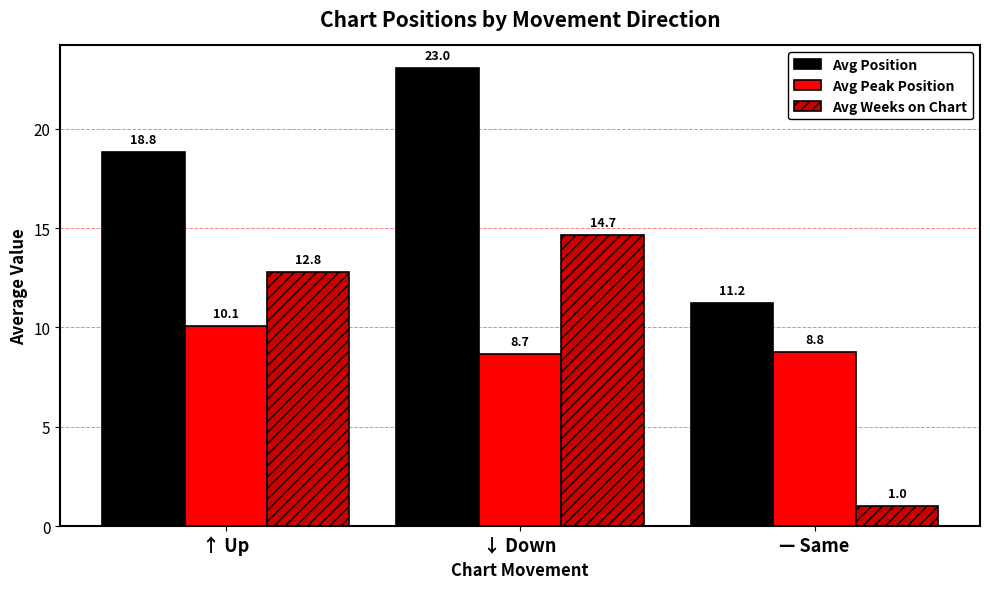

Between ↑ Up and — Same, which series saw the biggest shift?

Avg Weeks on Chart